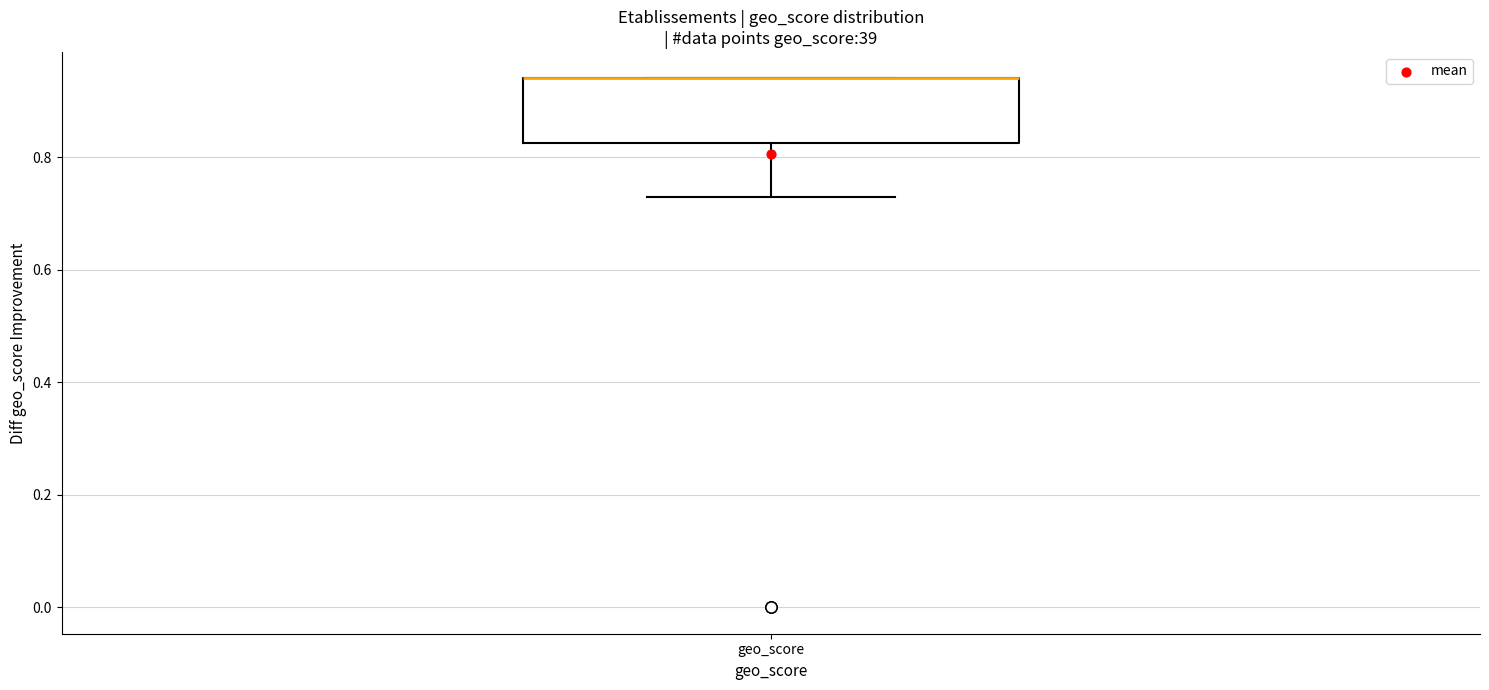

Read this box plot against the y-axis: the position of the median line, the range covered by the box, and the ends of both whiskers. The values are not printed on the chart, so give them approximately, as read against the axis.

median 0.94 (drawn on the box's upper edge), box 0.82 to 0.94, whiskers 0.74 to 0.94